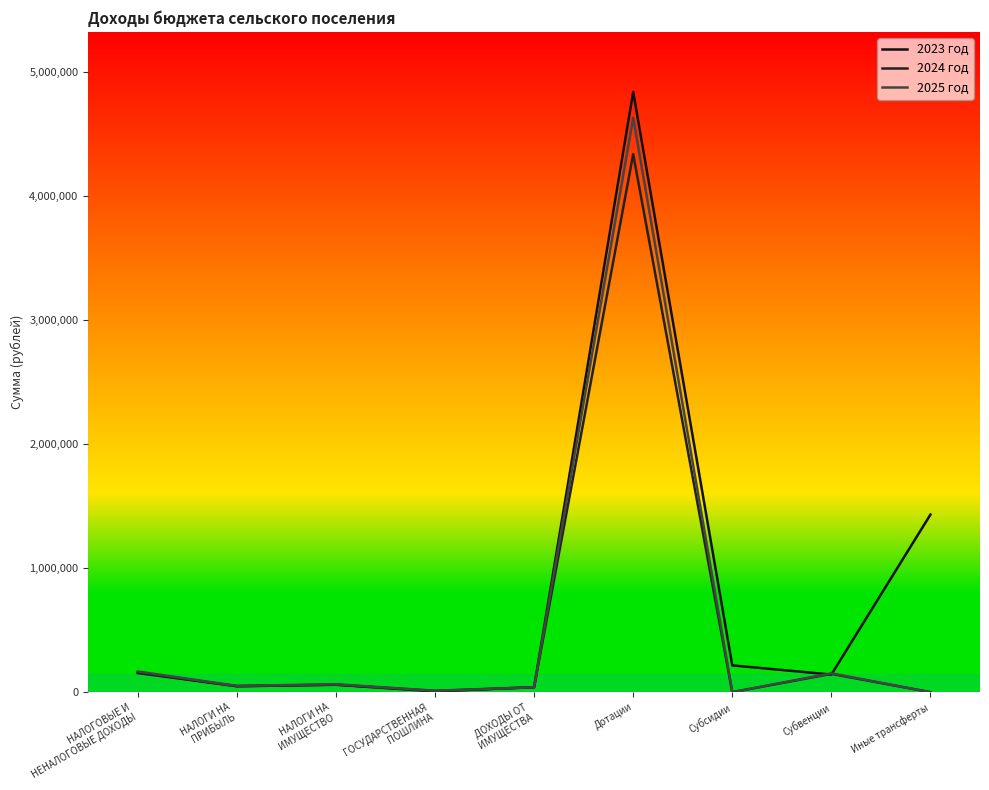

Is this an area chart (filled region under the line)?

No